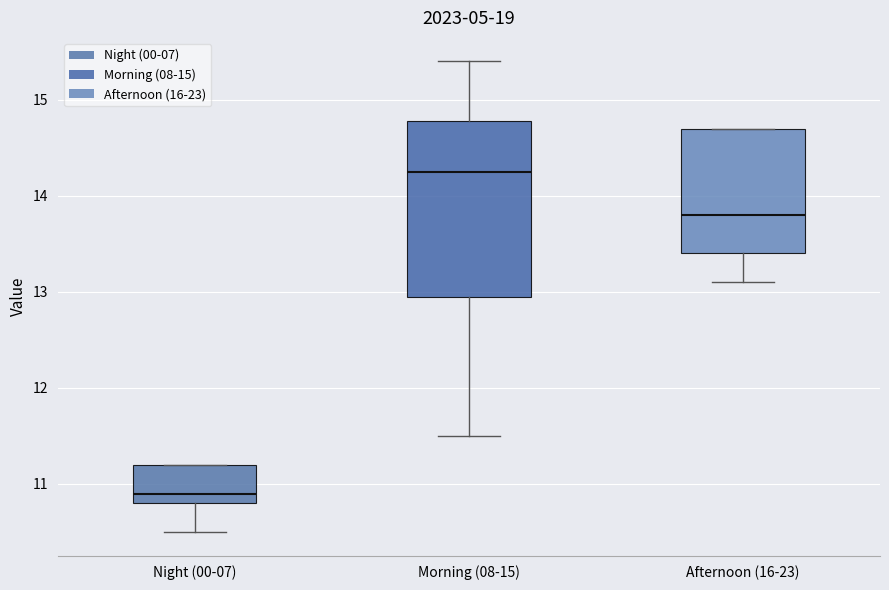

Reading left to right, read every box against the y-axis: the position of its median line, the range the box covers, and the ends of its whiskers. The values are not printed on the chart, so give them approximately, as read against the axis.

Night (00-07): median 10.9, box 10.8 to 11.2, whiskers 10.5 to 11.2
Morning (08-15): median 14.3, box 13.0 to 14.8, whiskers 11.5 to 15.4
Afternoon (16-23): median 13.8, box 13.4 to 14.7, whiskers 13.1 to 14.7